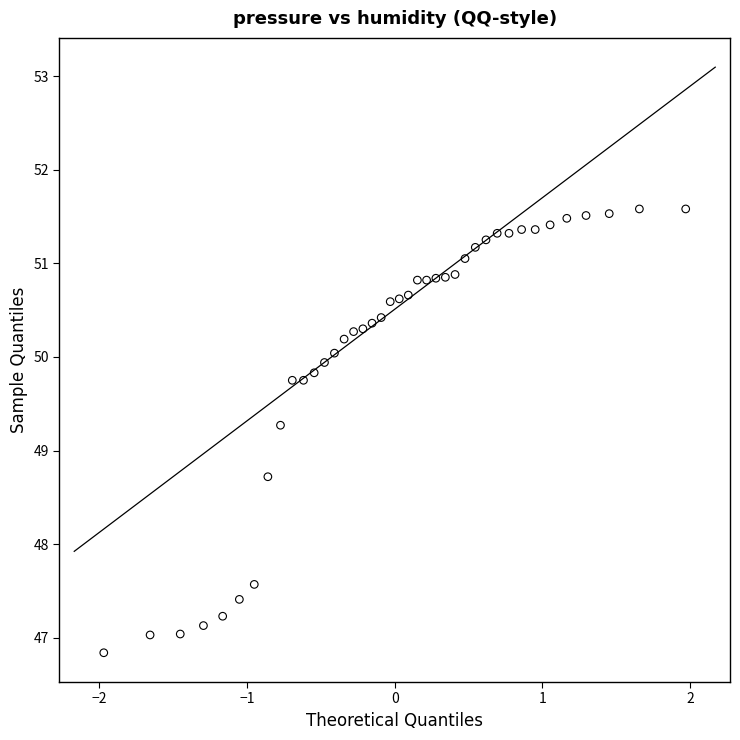

What is the range of Y values (max minus min)?

4.7